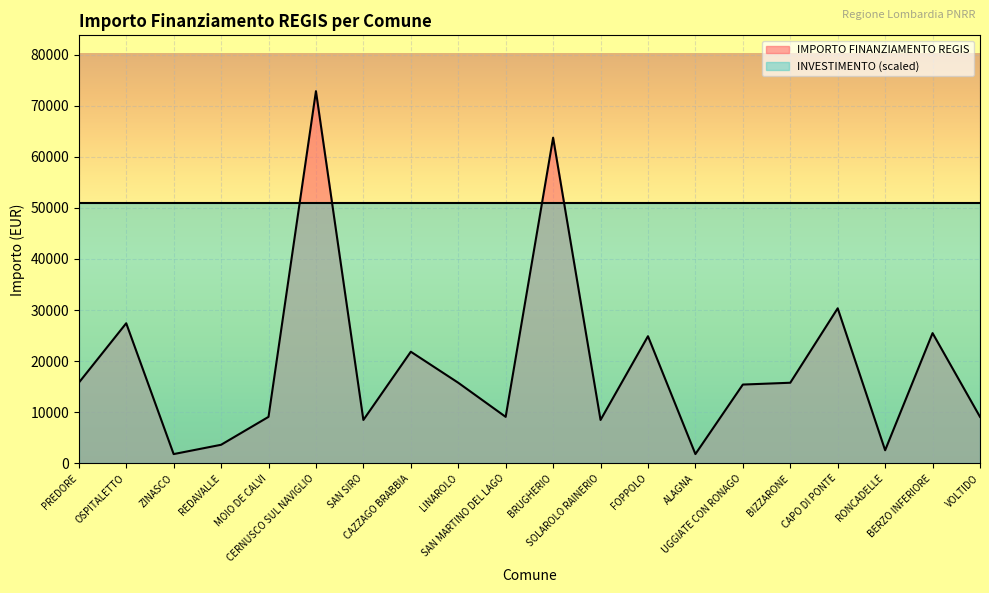

What is the ratio of the value at REDAVALLE to the value at MOIO DE CALVI?

0.4